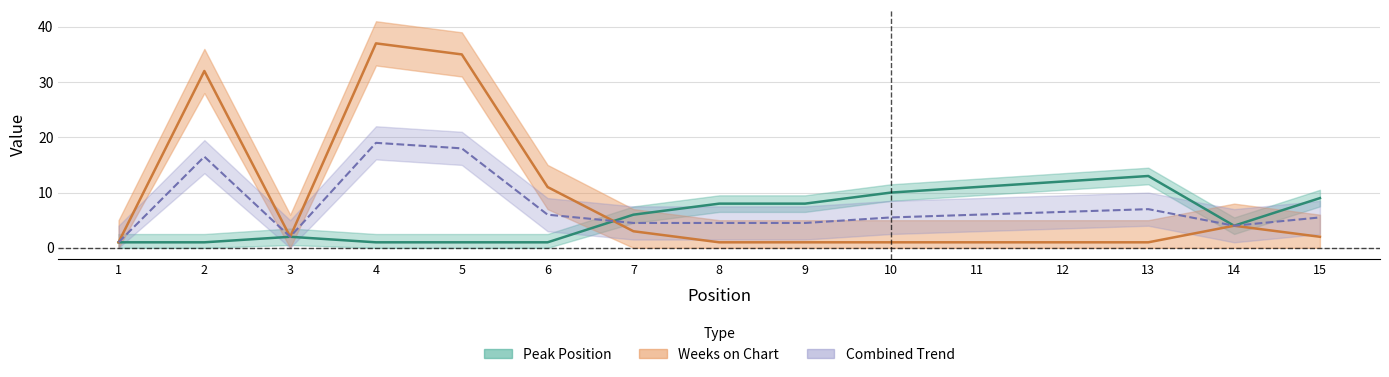

True or false: Peak Position and Weeks on Chart cross at least once.

True